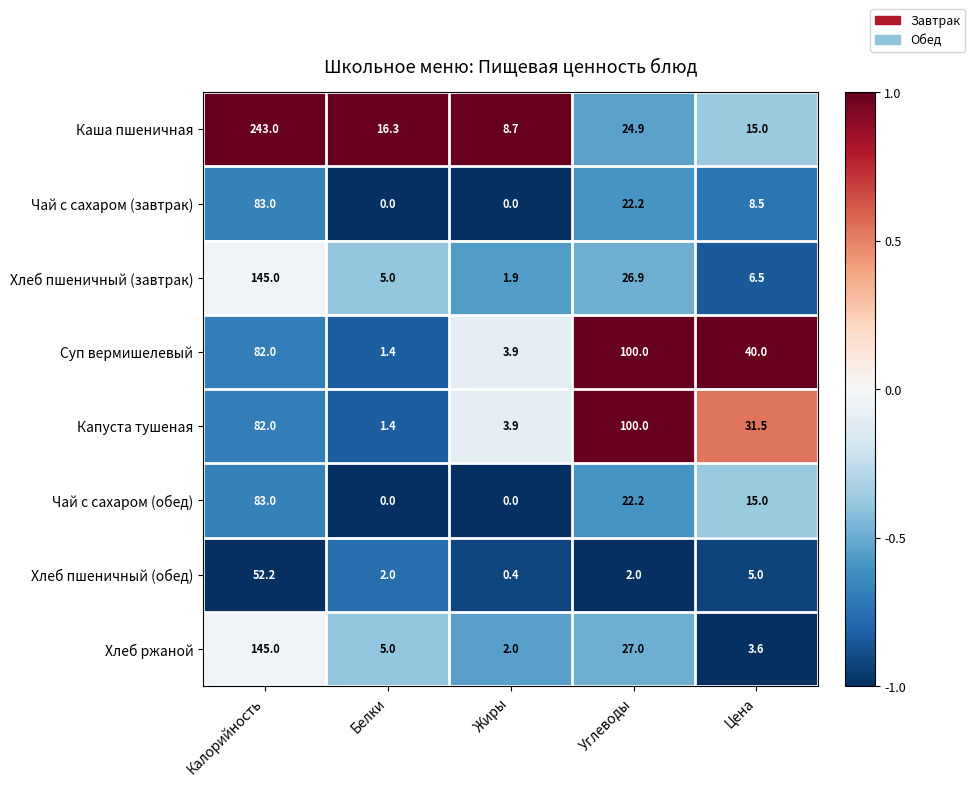

Rank the categories by Каша пшеничная value from lowest to highest.

Жиры, Цена, Белки, Углеводы, Калорийность